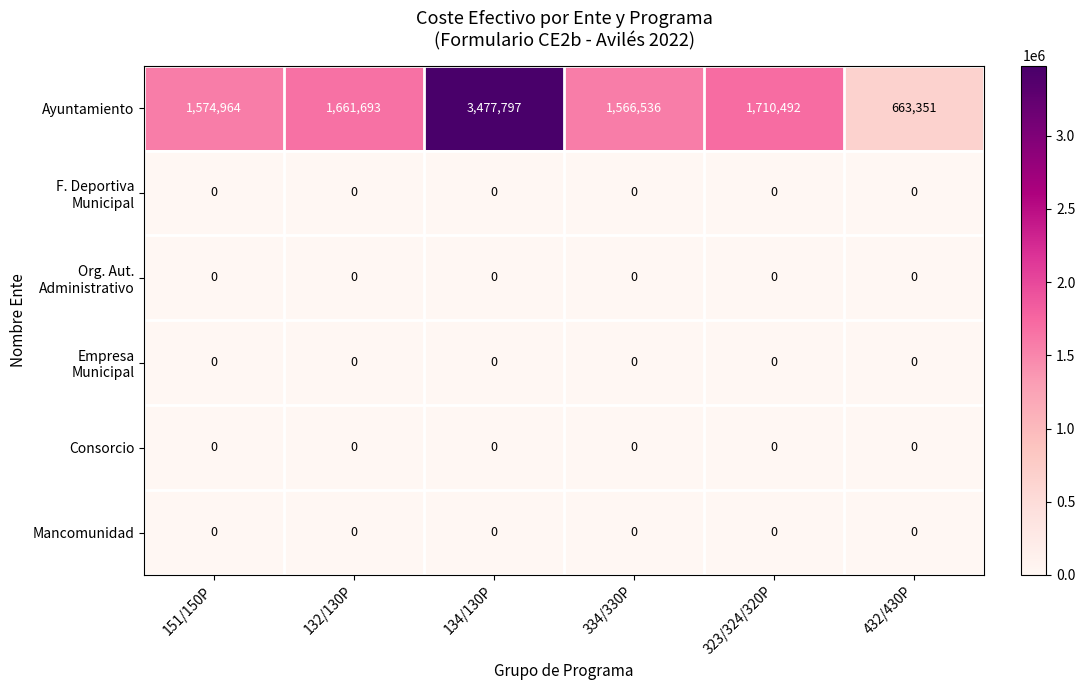

Which series has the widest spread of values?

Ayuntamiento